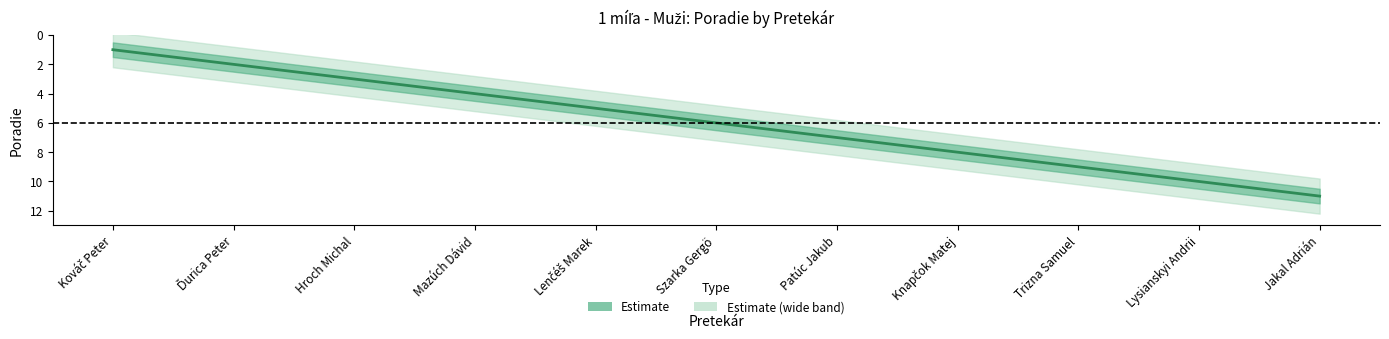

Which label corresponds to the largest value in the chart?

Jakal Adrián